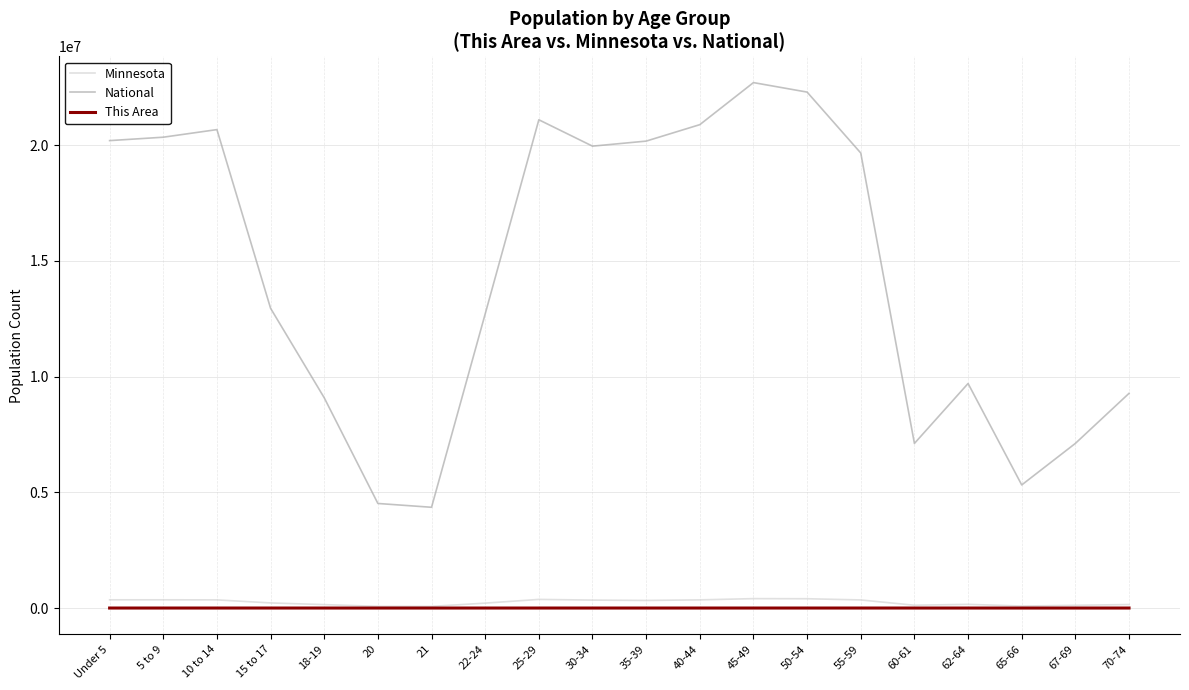

True or false: This Area has more than 2 interior local peaks.

True